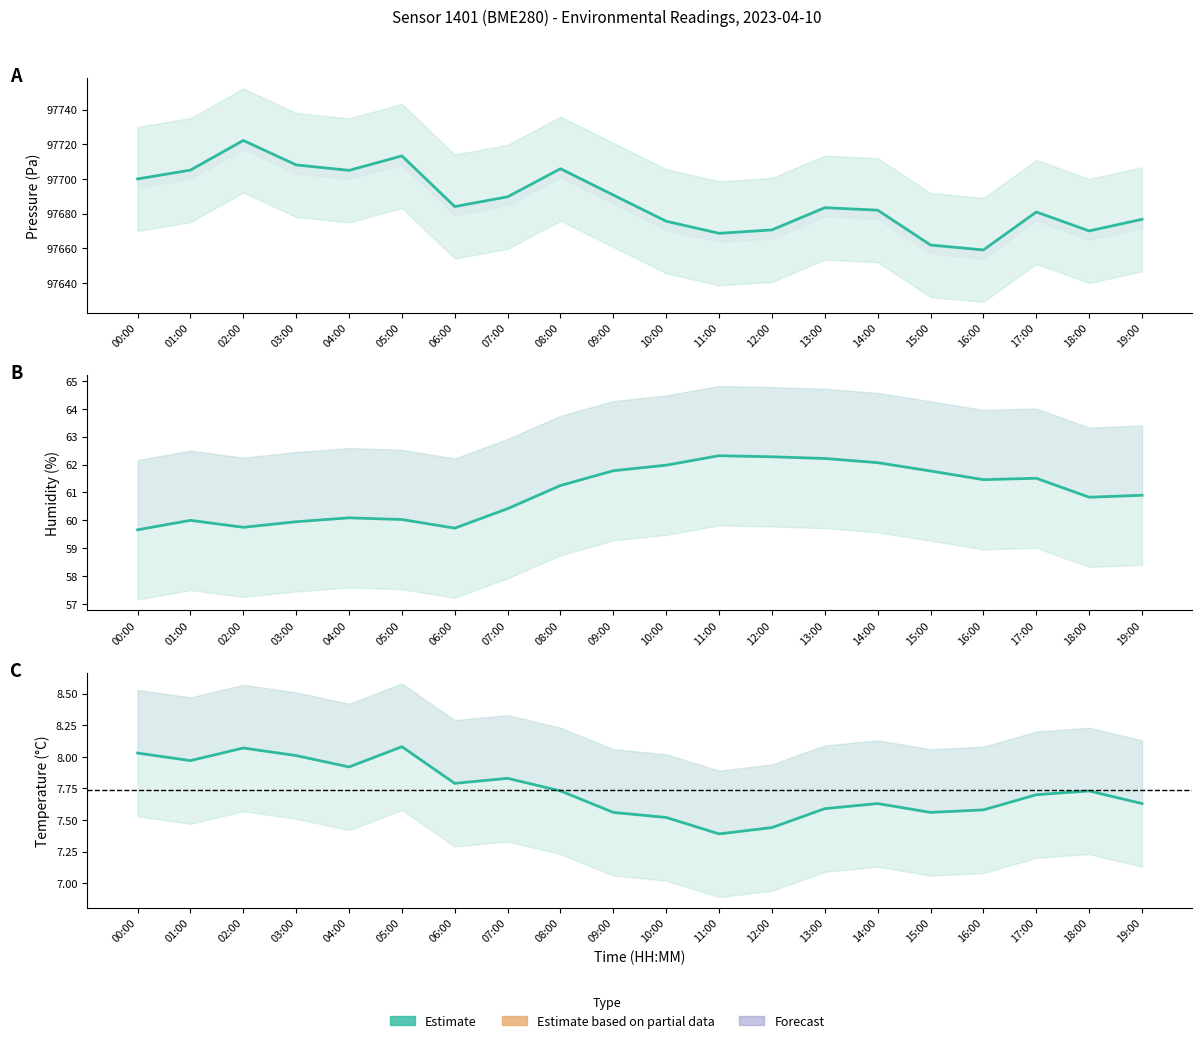

Reading right to left, what are all the values shown in this chart?

Pressure (Pa): 19:00=97676.7	18:00=97670.0	17:00=97680.9	16:00=97659.0	15:00=97661.8	14:00=97681.9	13:00=97683.4	12:00=97670.6	11:00=97668.6	10:00=97675.6	09:00=97690.7	08:00=97705.8	07:00=97689.7	06:00=97684.0	05:00=97713.2	04:00=97704.9	03:00=97708.1	02:00=97722.2	01:00=97705.1	00:00=97700.0
Humidity (%): 19:00=60.9	18:00=60.8	17:00=61.5	16:00=61.5	15:00=61.8	14:00=62.1	13:00=62.2	12:00=62.3	11:00=62.3	10:00=62.0	09:00=61.8	08:00=61.2	07:00=60.4	06:00=59.7	05:00=60.0	04:00=60.1	03:00=60.0	02:00=59.8	01:00=60.0	00:00=59.7
Temperature (°C): 19:00=7.6	18:00=7.7	17:00=7.7	16:00=7.6	15:00=7.6	14:00=7.6	13:00=7.6	12:00=7.4	11:00=7.4	10:00=7.5	09:00=7.6	08:00=7.7	07:00=7.8	06:00=7.8	05:00=8.1	04:00=7.9	03:00=8.0	02:00=8.1	01:00=8.0	00:00=8.0